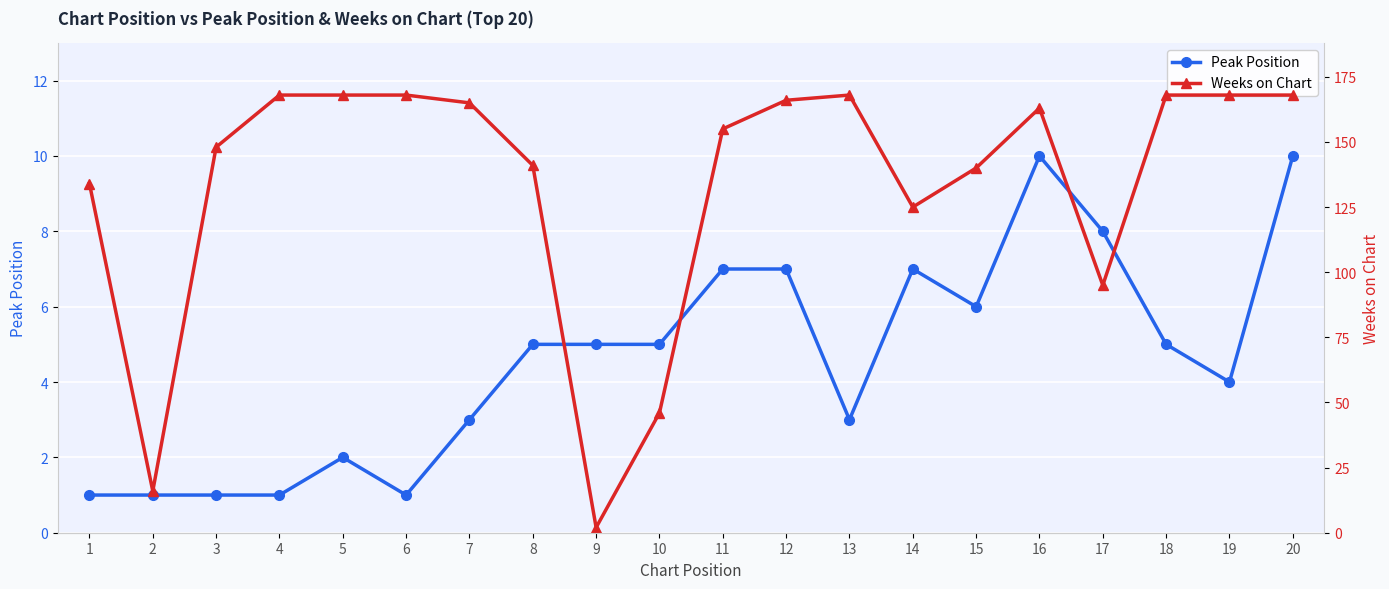

Which has a higher value, 2 or 18?

18